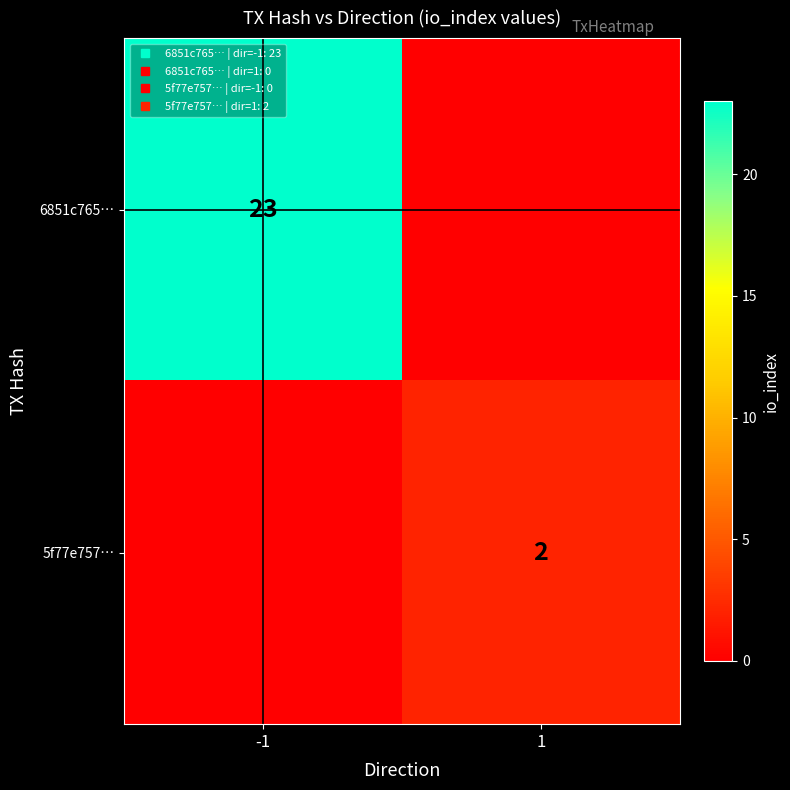

Count the 6851c765… values in the range 0 to 23.

2